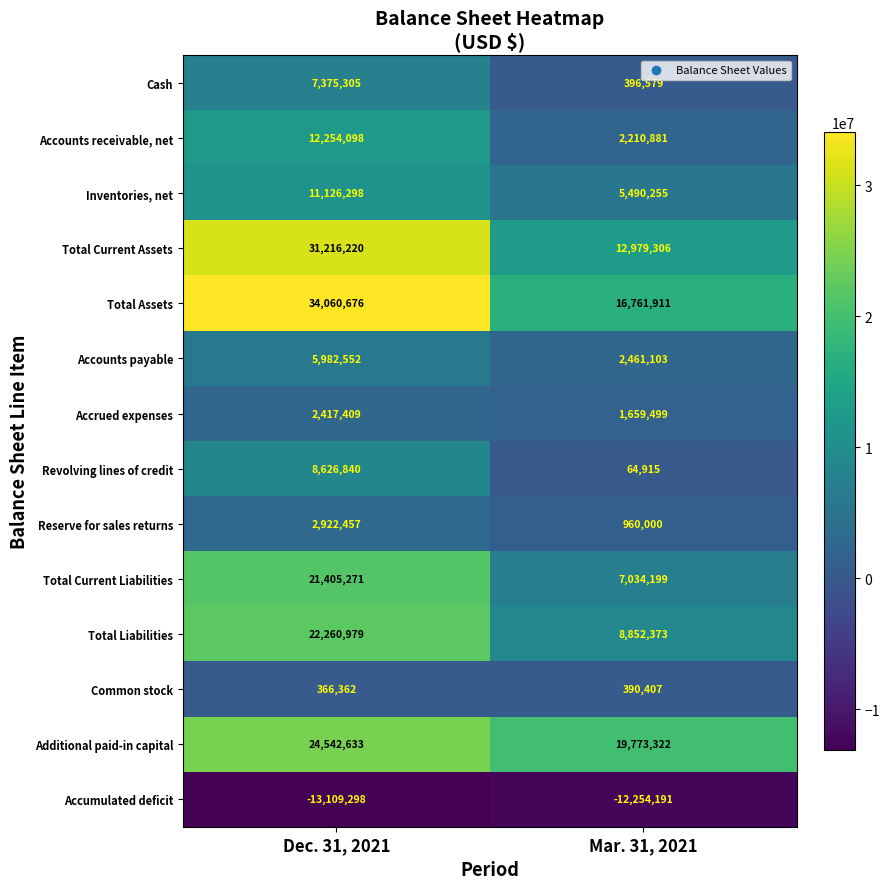

Reading left to right, what are all the values shown in this chart?

Cash: 7375305	396579
Accounts receivable, net: 12254098	2210881
Inventories, net: 11126298	5490255
Total Current Assets: 31216220	12979306
Total Assets: 34060676	16761911
Accounts payable: 5982552	2461103
Accrued expenses: 2417409	1659499
Revolving lines of credit: 8626840	64915
Reserve for sales returns: 2922457	960000
Total Current Liabilities: 21405271	7034199
Total Liabilities: 22260979	8852373
Common stock: 366362	390407
Additional paid-in capital: 24542633	19773322
Accumulated deficit: -13109298	-12254191